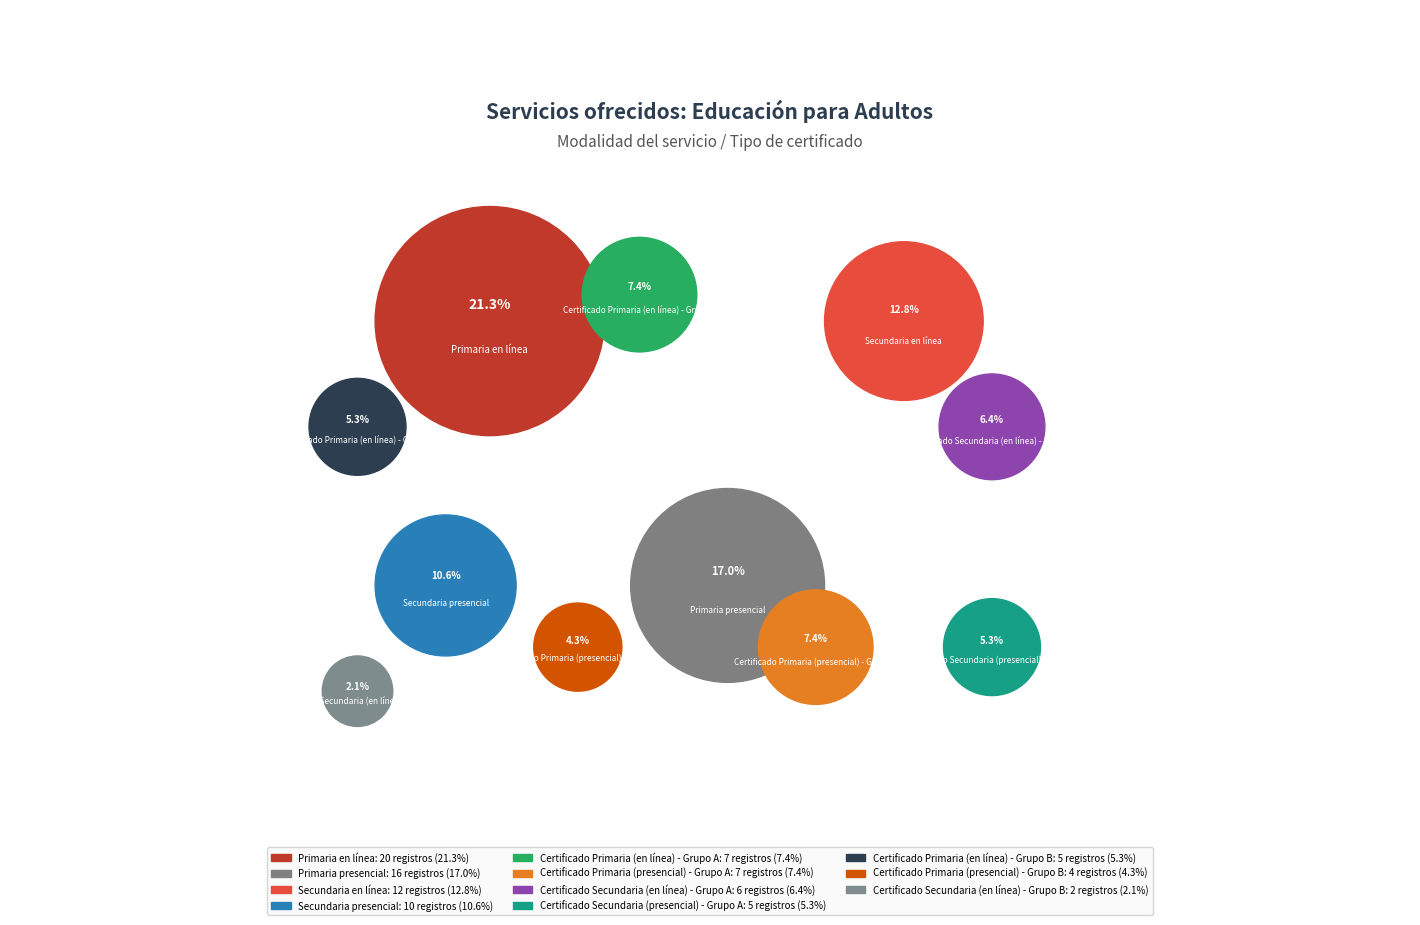

To the nearest percent, what is the difference between the largest and smallest slice percentages?

19%